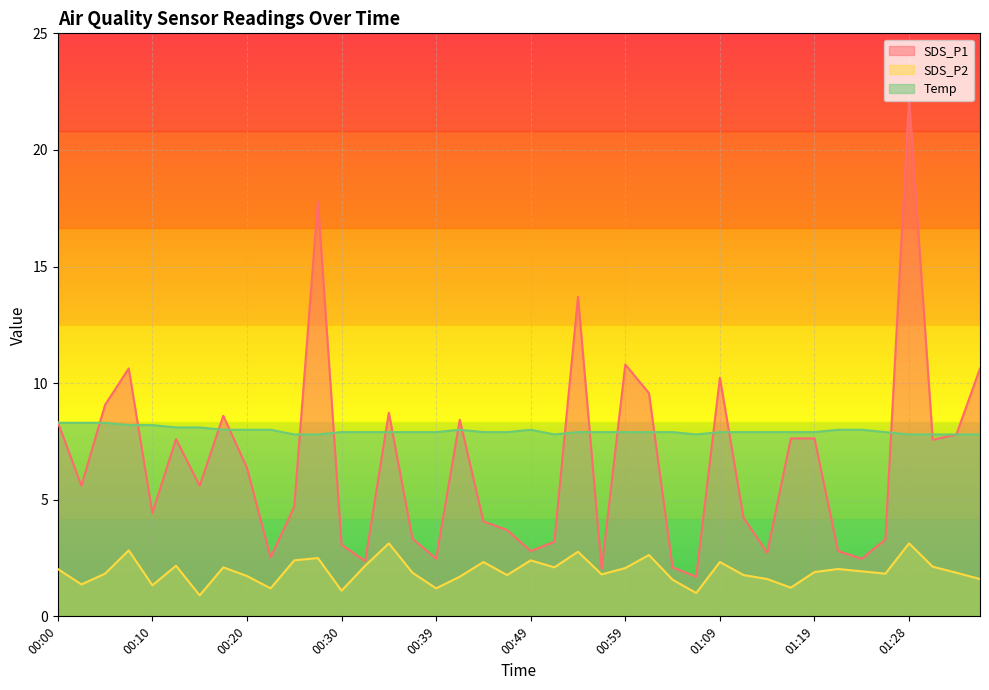

Reading left to right, what are all the values shown in this chart?

SDS_P1: 00:00=8.3	00:02=5.6	00:05=9.1	00:07=10.6	00:10=4.4	00:12=7.6	00:15=5.6	00:17=8.6	00:20=6.4	00:22=2.5	00:25=4.7	00:27=17.8	00:30=3.1	00:32=2.4	00:34=8.7	00:37=3.3	00:39=2.5	00:42=8.4	00:44=4.1	00:47=3.7	00:49=2.8	00:52=3.2	00:54=13.7	00:56=2.0	00:59=10.8	01:01=9.6	01:04=2.1	01:06=1.7	01:09=10.2	01:11=4.2	01:14=2.7	01:16=7.6	01:19=7.6	01:21=2.8	01:24=2.5	01:26=3.3	01:28=22.2	01:31=7.6	01:33=7.8	01:36=10.6
SDS_P2: 00:00=2.0	00:02=1.4	00:05=1.8	00:07=2.8	00:10=1.3	00:12=2.2	00:15=0.9	00:17=2.1	00:20=1.7	00:22=1.2	00:25=2.4	00:27=2.5	00:30=1.1	00:32=2.2	00:34=3.1	00:37=1.9	00:39=1.2	00:42=1.7	00:44=2.3	00:47=1.8	00:49=2.4	00:52=2.1	00:54=2.8	00:56=1.8	00:59=2.1	01:01=2.6	01:04=1.6	01:06=1.0	01:09=2.3	01:11=1.8	01:14=1.6	01:16=1.2	01:19=1.9	01:21=2.0	01:24=1.9	01:26=1.8	01:28=3.1	01:31=2.1	01:33=1.9	01:36=1.6
Temp: 00:00=8.3	00:02=8.3	00:05=8.3	00:07=8.2	00:10=8.2	00:12=8.1	00:15=8.1	00:17=8.0	00:20=8.0	00:22=8.0	00:25=7.8	00:27=7.8	00:30=7.9	00:32=7.9	00:34=7.9	00:37=7.9	00:39=7.9	00:42=8.0	00:44=7.9	00:47=7.9	00:49=8.0	00:52=7.8	00:54=7.9	00:56=7.9	00:59=7.9	01:01=7.9	01:04=7.9	01:06=7.8	01:09=7.9	01:11=7.9	01:14=7.9	01:16=7.9	01:19=7.9	01:21=8.0	01:24=8.0	01:26=7.9	01:28=7.8	01:31=7.8	01:33=7.8	01:36=7.8